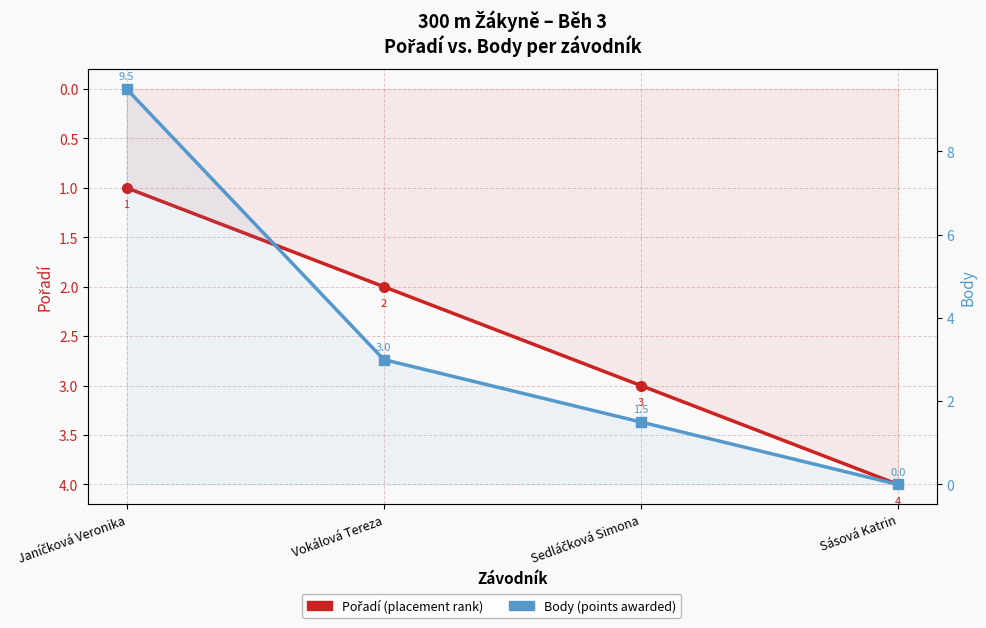

What is the total value across all series at Vokálová Tereza?

5.0